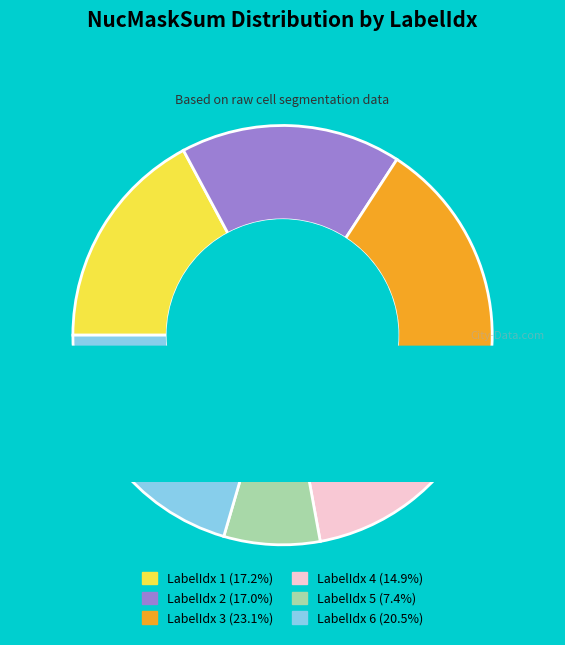

How many segments does this pie chart have?

6